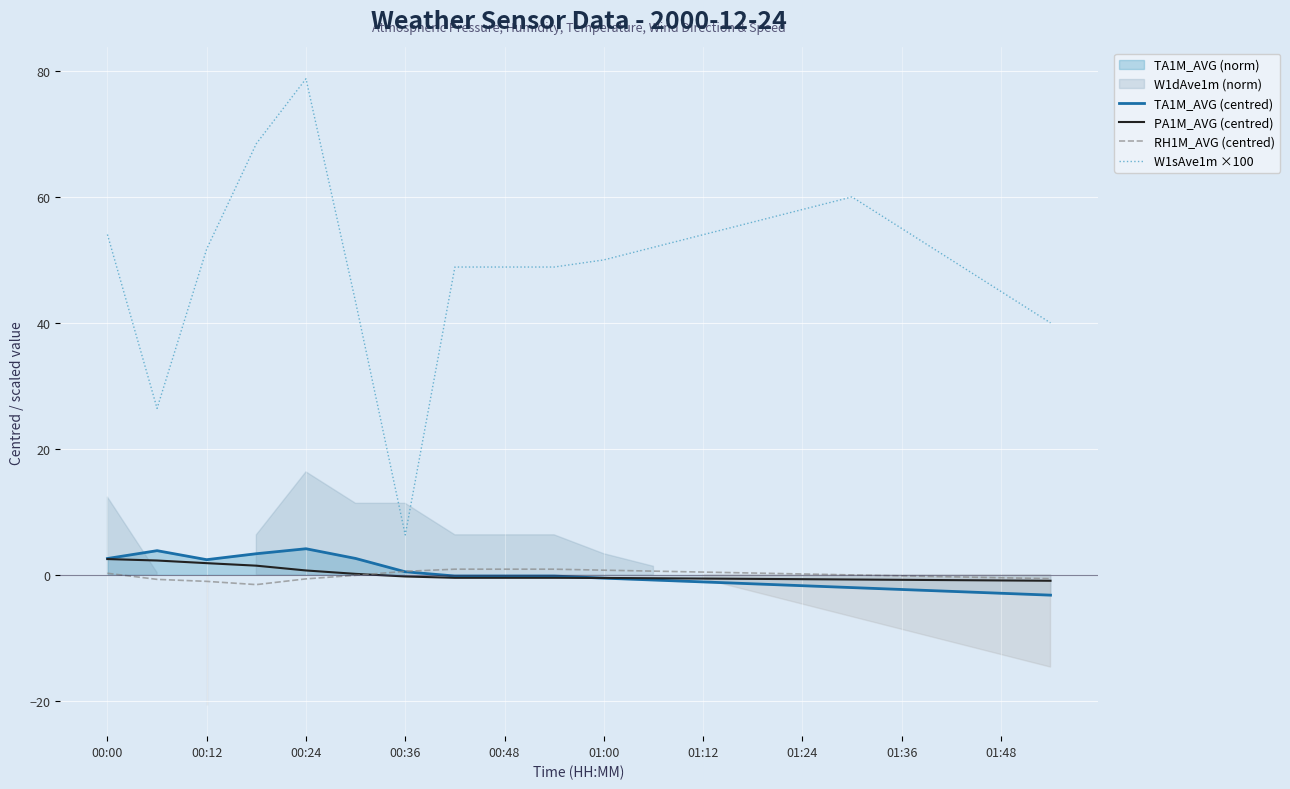

Which series has the widest spread of values?

W1sAve1m ×100